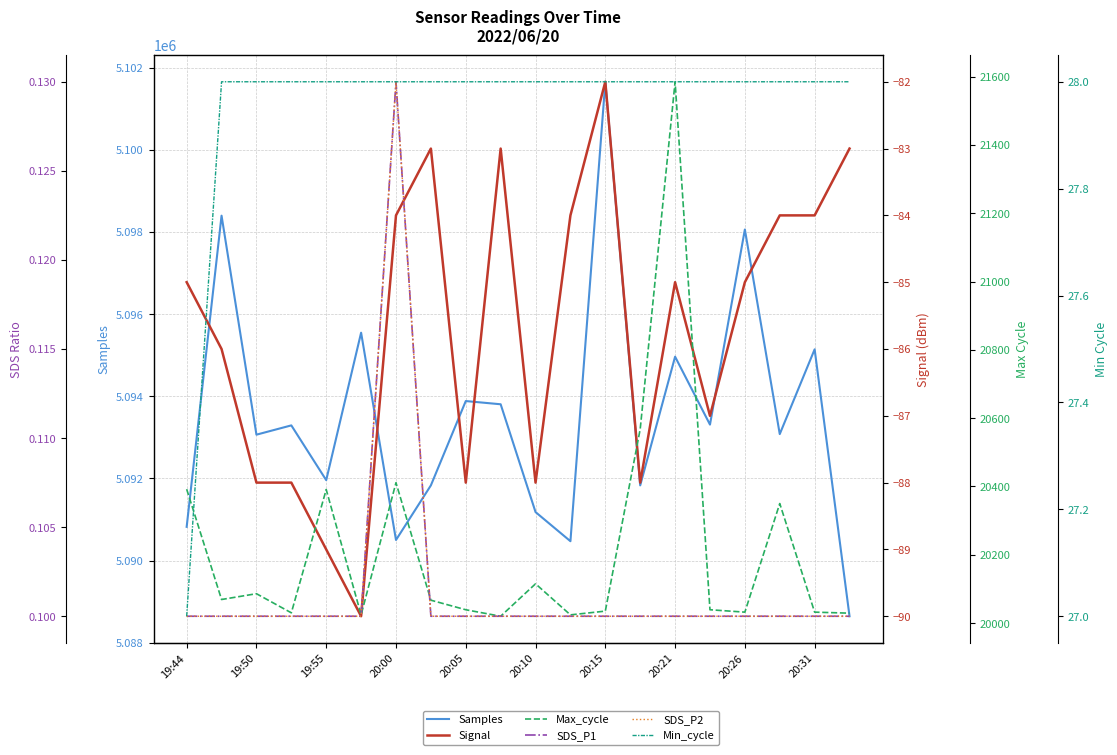

The SDS_P2 series shows 0.1 at 13. True or false?

True